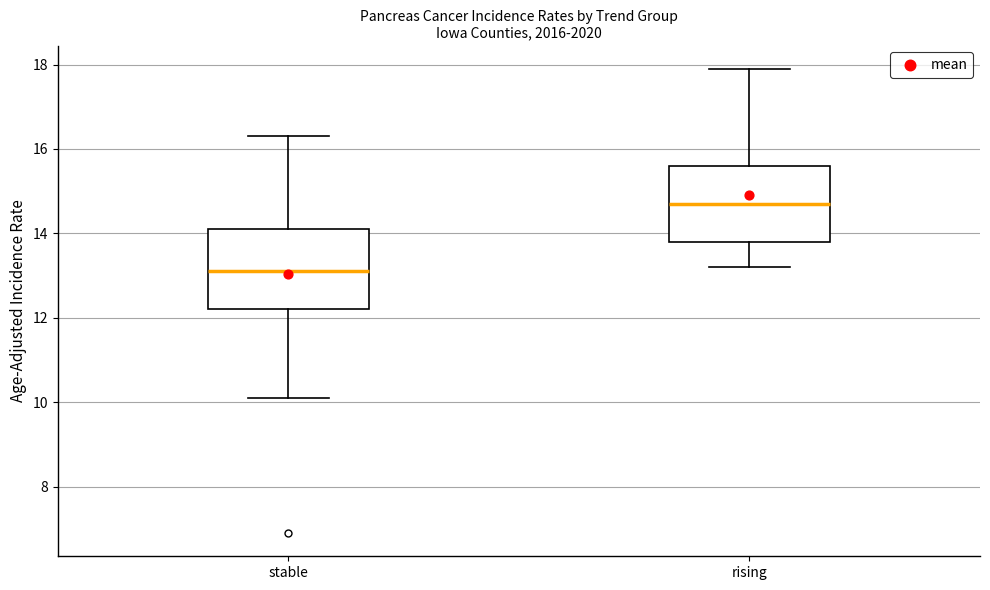

Which box's median line is the lowest?

stable